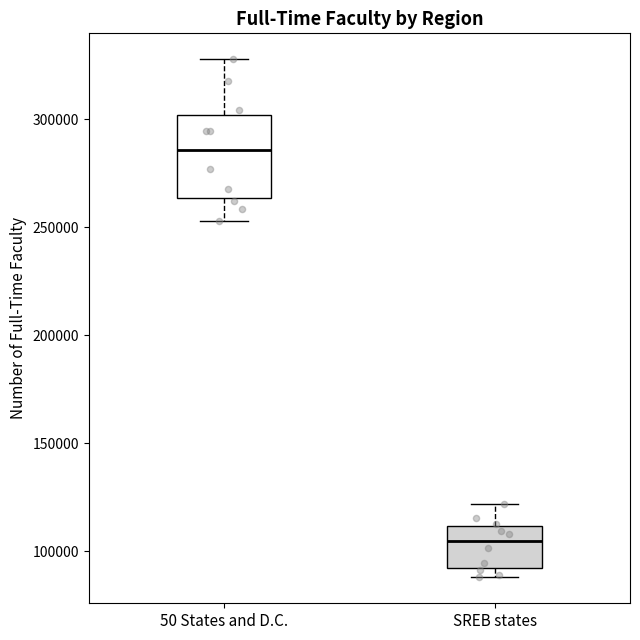

Which box is the tallest, from its lower edge to its upper edge?

50 States and D.C.